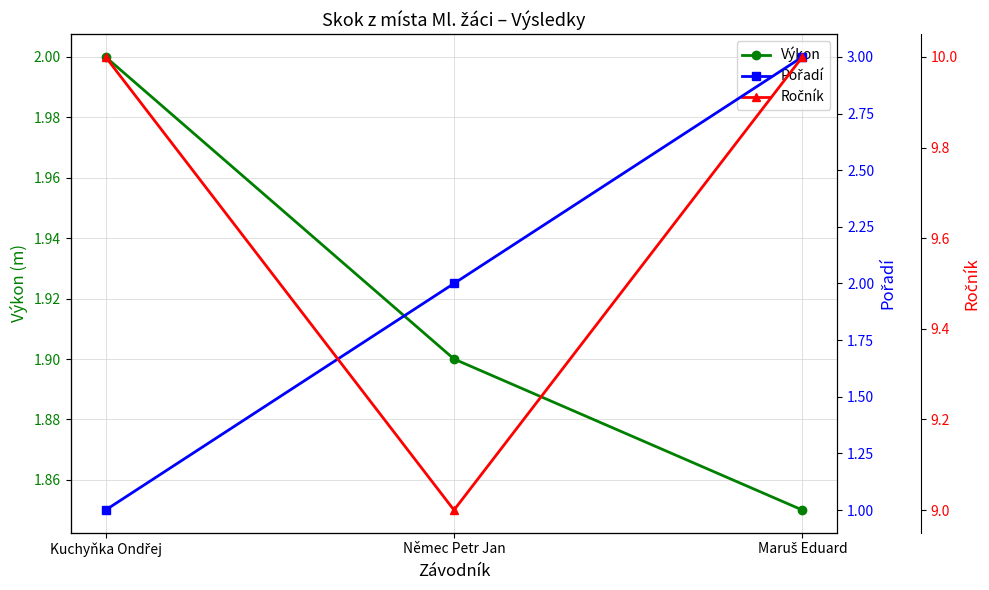

What is the approximate value of Výkon at Němec Petr Jan?

1.9